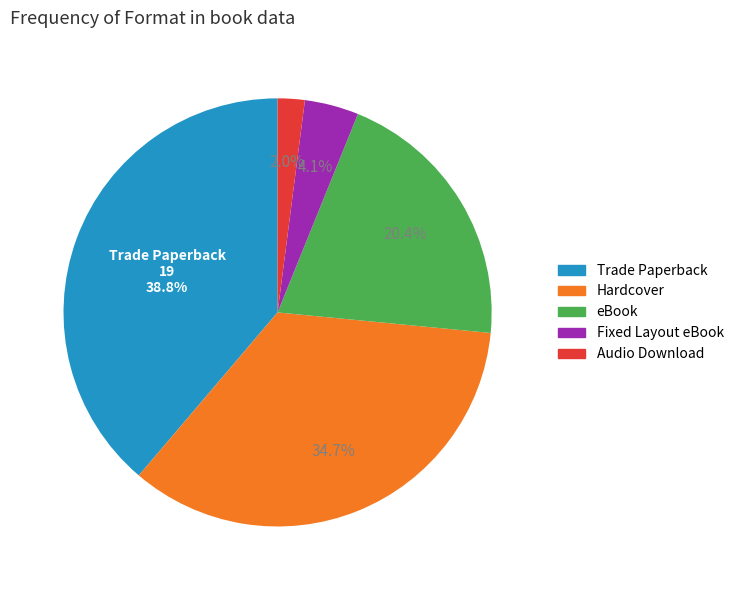

To the nearest percent, what is the average slice percentage?

20%